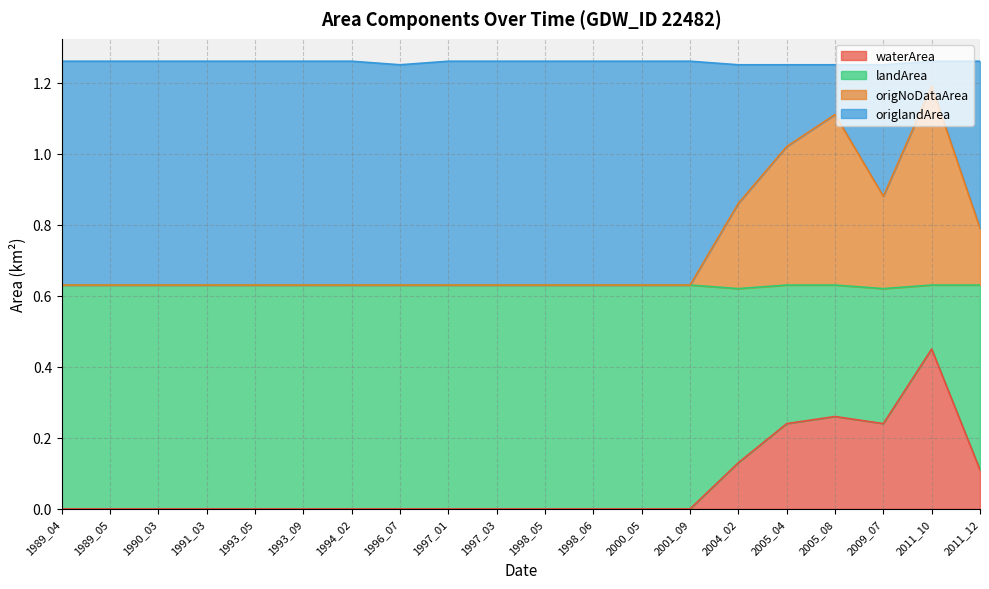

True or false: waterArea has a value of -0.2 at 1989_04.

False